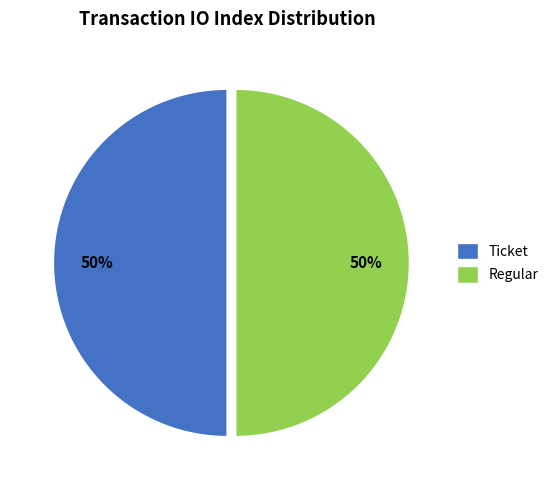

To the nearest percent, what is the average slice percentage?

50%